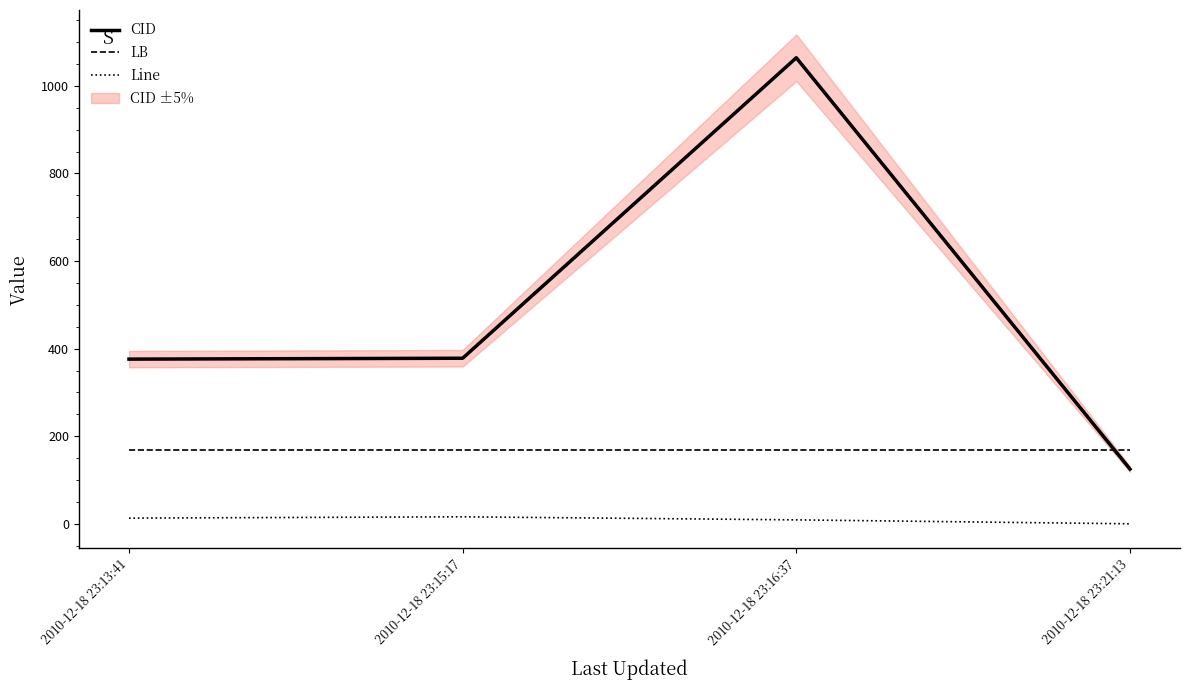

What is the minimum value for CID?

125